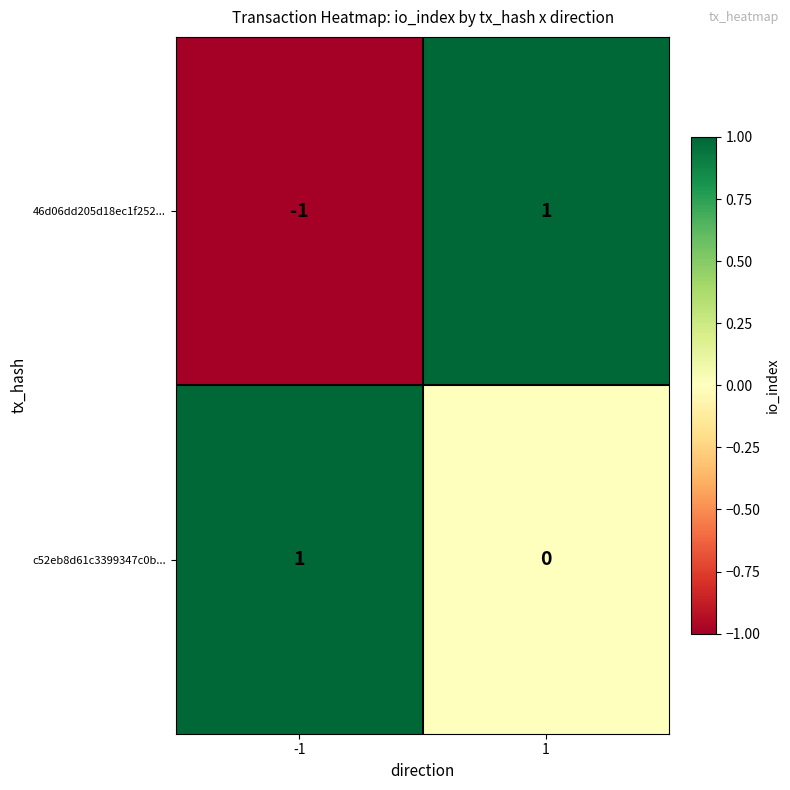

Is the value of 46d06dd205d18ec1f252... at -1 greater than the value of c52eb8d61c3399347c0b... at -1?

No